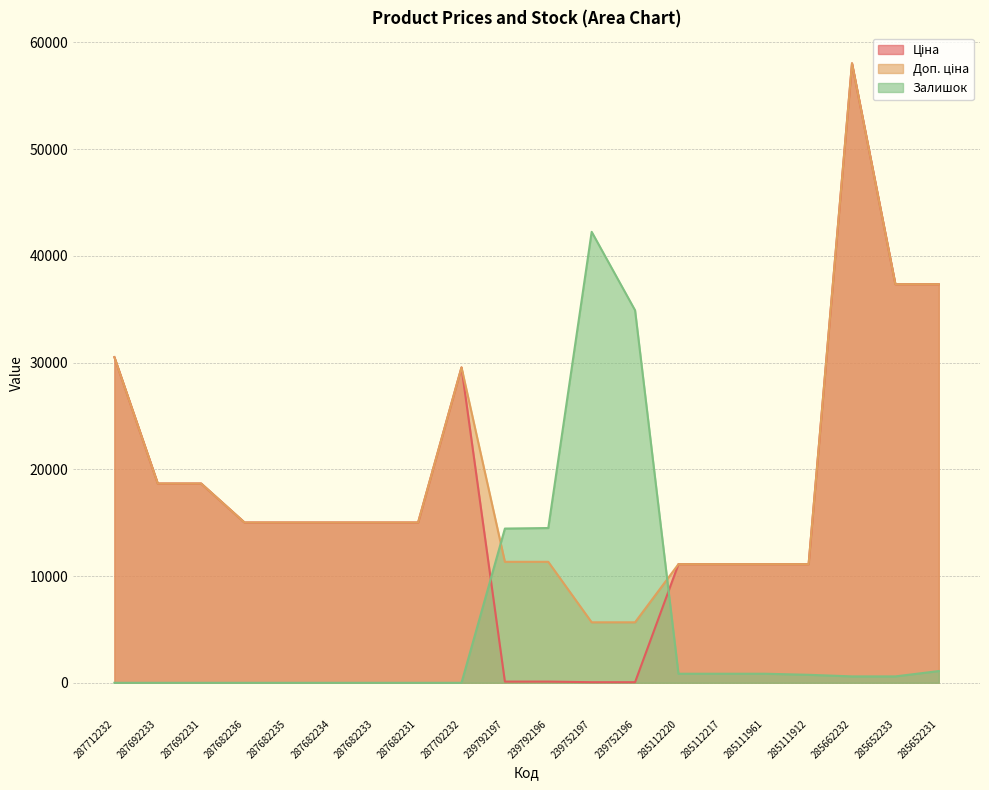

Which category has the highest value across all series?

285662232